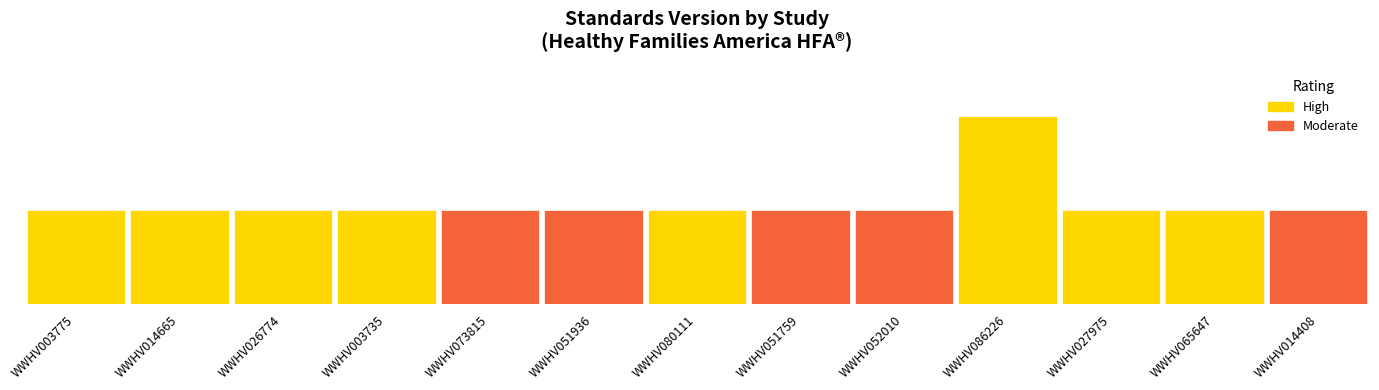

What position from the right is WWHV080111?

7